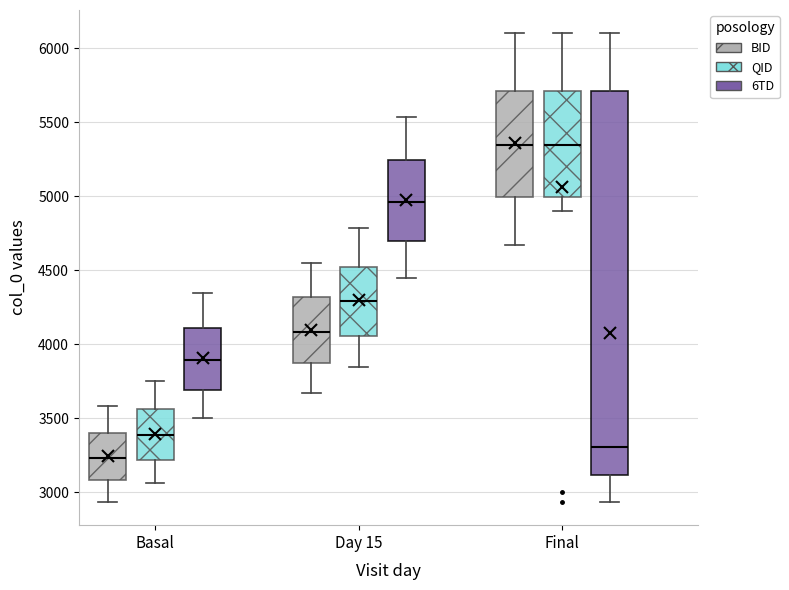

Which box's median line is the lowest?

Basal (BID)